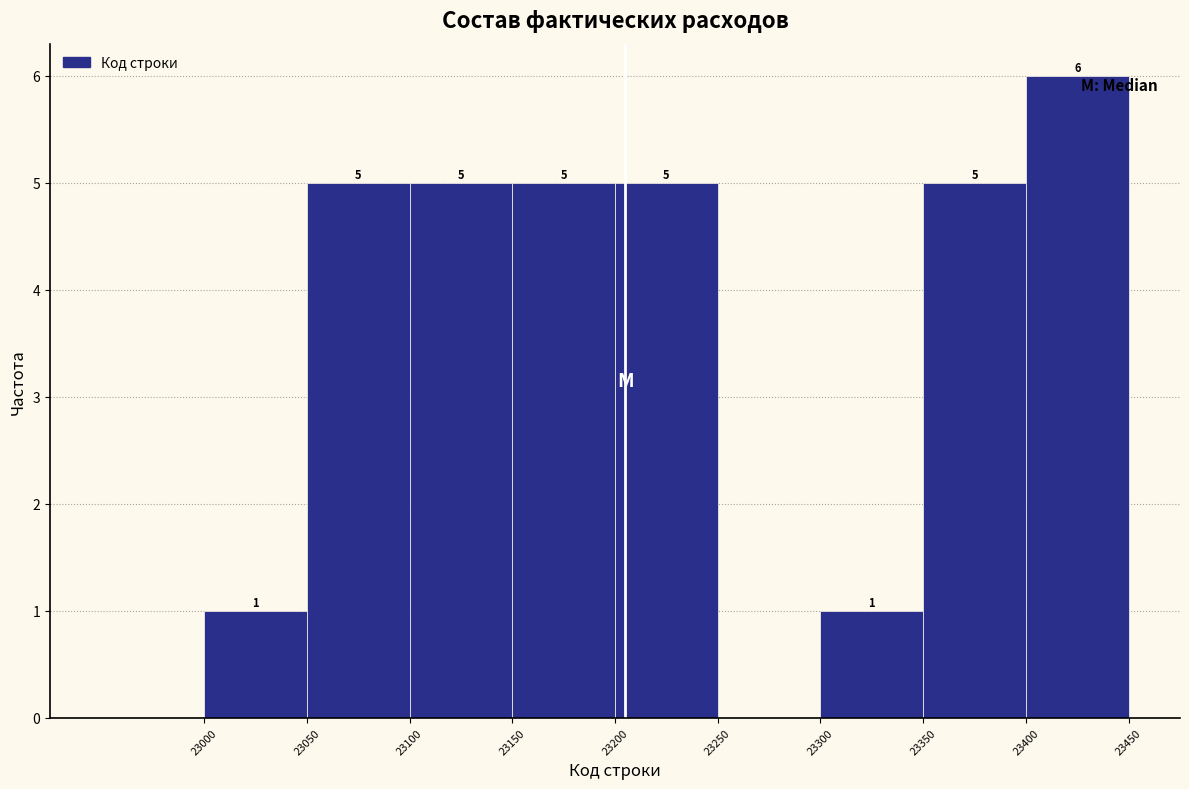

Which range on the x-axis has the tallest bar?

23400 to 23450